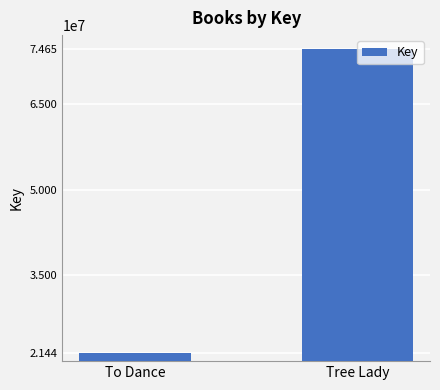

What is the label of the 1st bar from the right?

Tree Lady